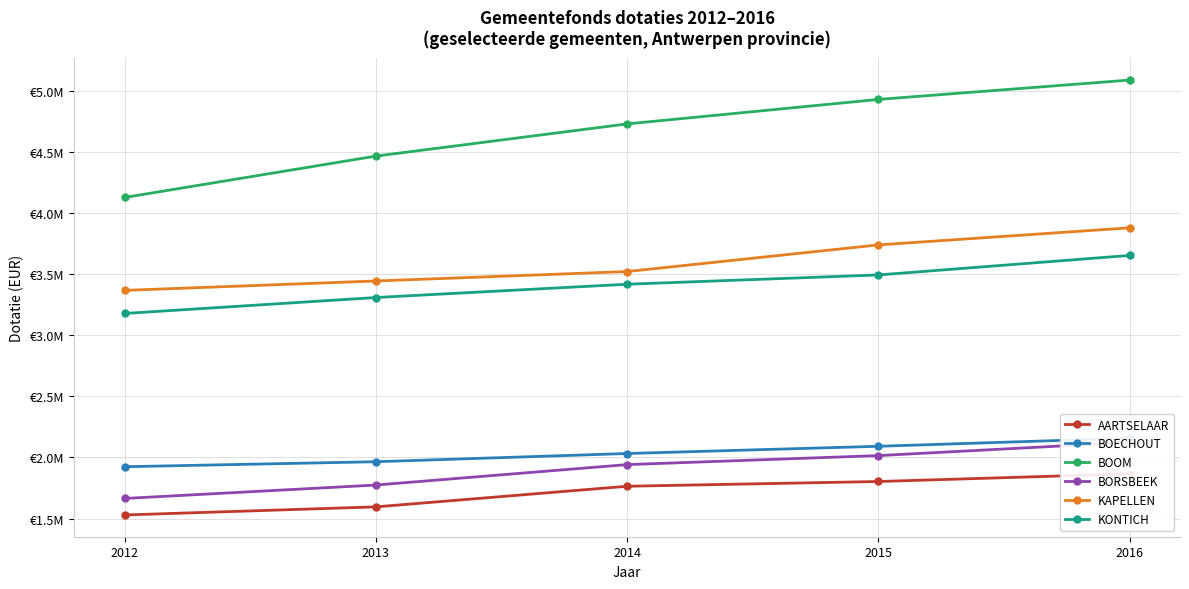

What is the value of the BOOM point at the 4th from the left?

4927486